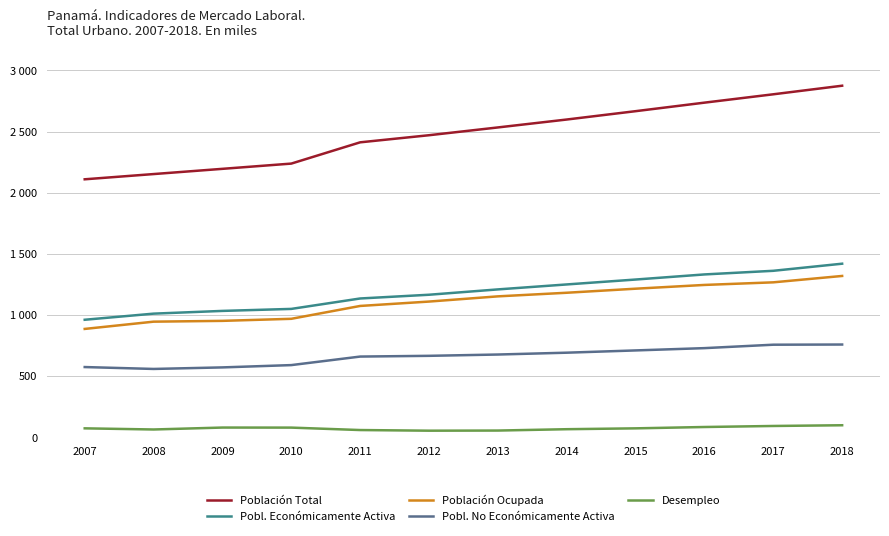

What are all the series names shown in the legend?

Población Total, Pobl. Económicamente Activa, Población Ocupada, Pobl. No Económicamente Activa, Desempleo